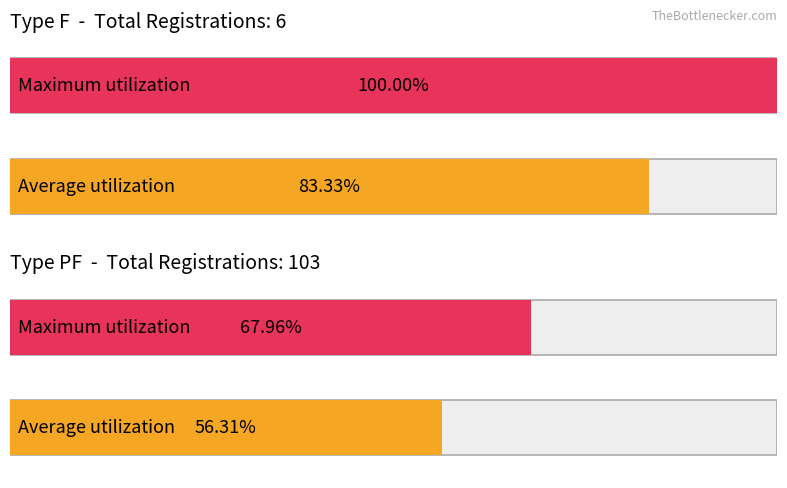

True or false: Maximum utilization has a value of 2 at OK.

False